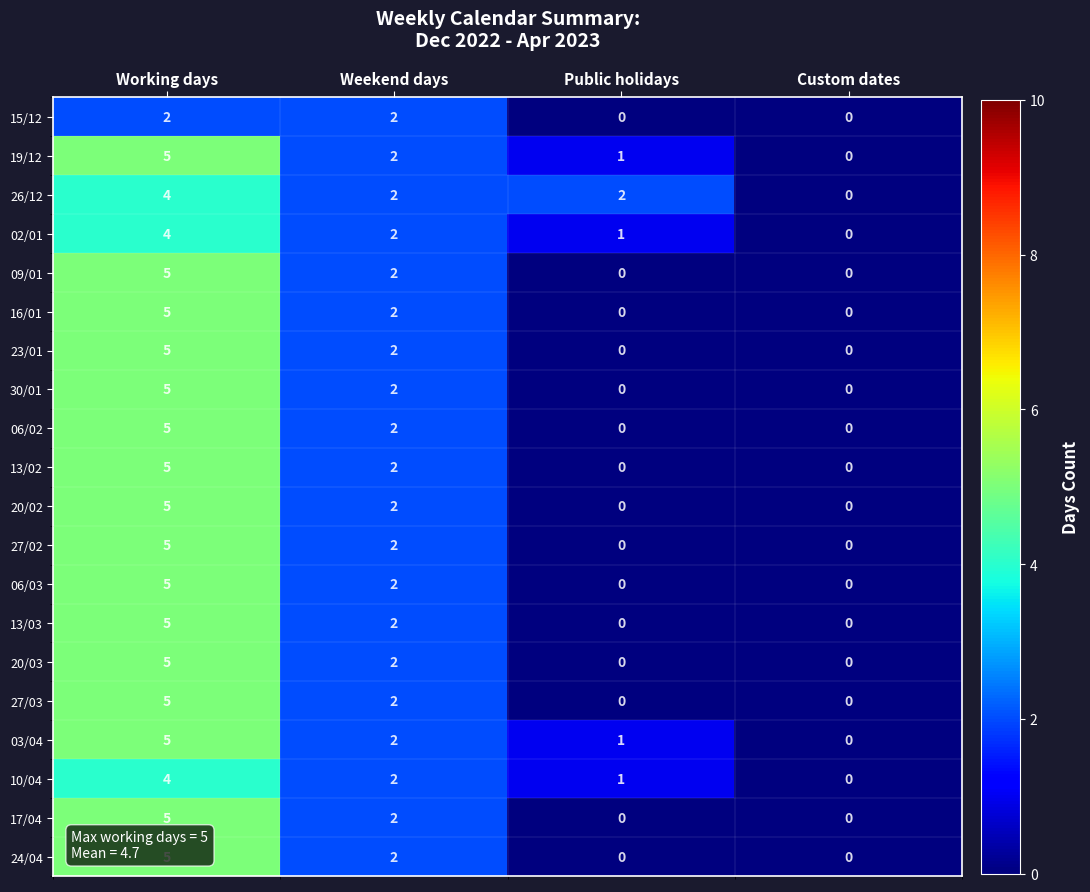

What is the difference between the maximum and minimum values in the 17/04 series?

5